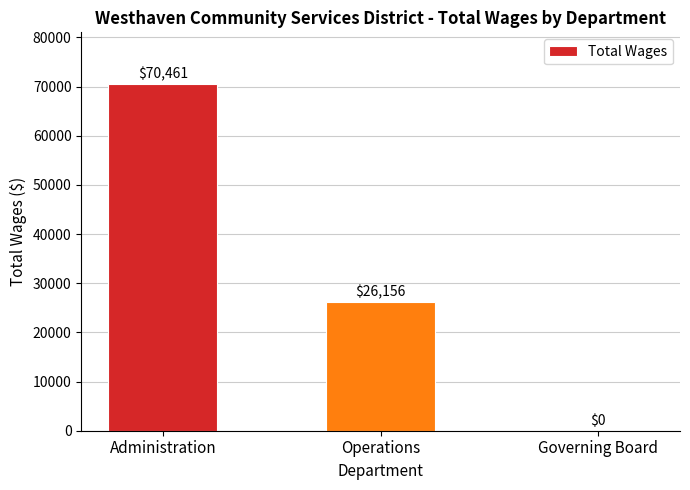

What is the sum of the values at Governing Board and Operations?

26156